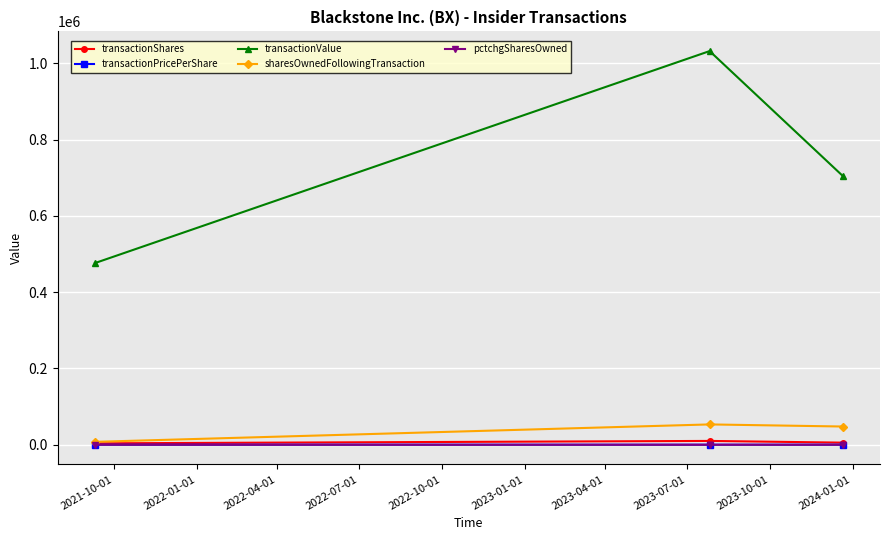

How many distinct data groups are displayed?

5